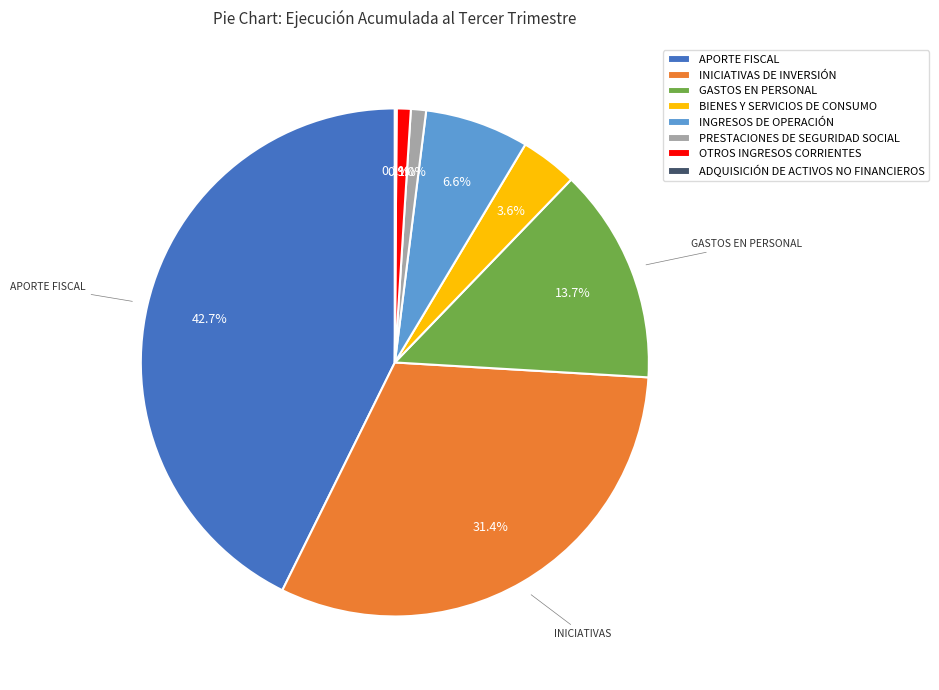

To the nearest percent, what is the difference between the largest and smallest slice percentages?

43%